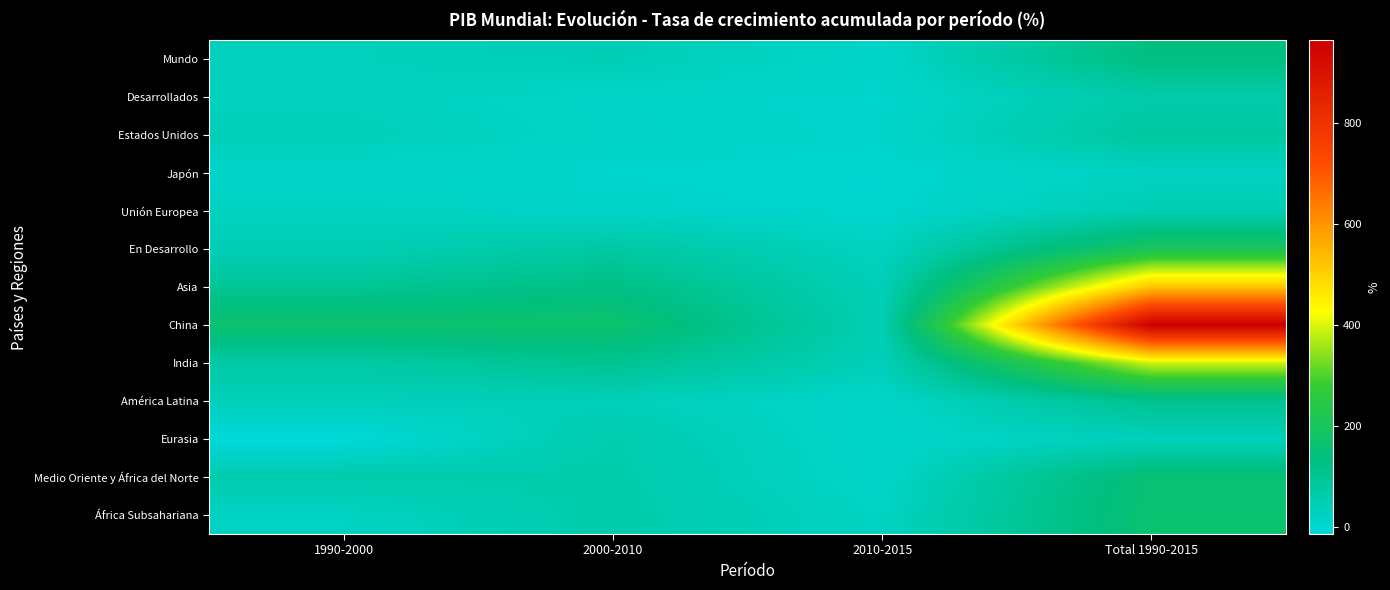

Which series has the widest spread of values?

China